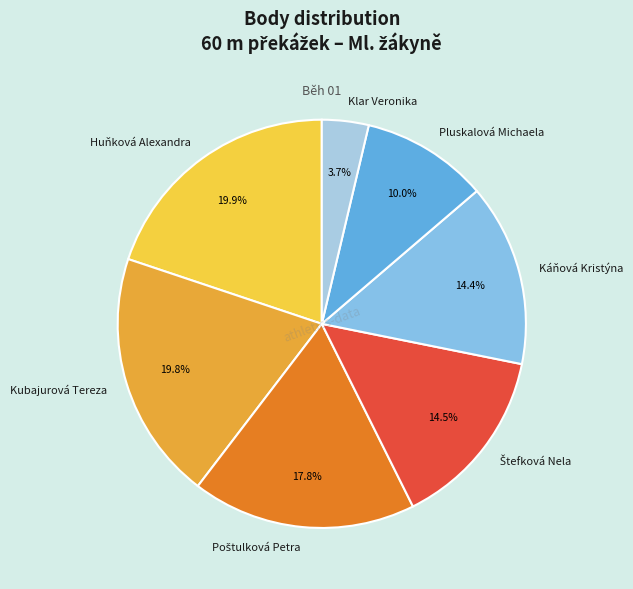

Which has a higher value, Pluskalová Michaela or Huňková Alexandra?

Huňková Alexandra